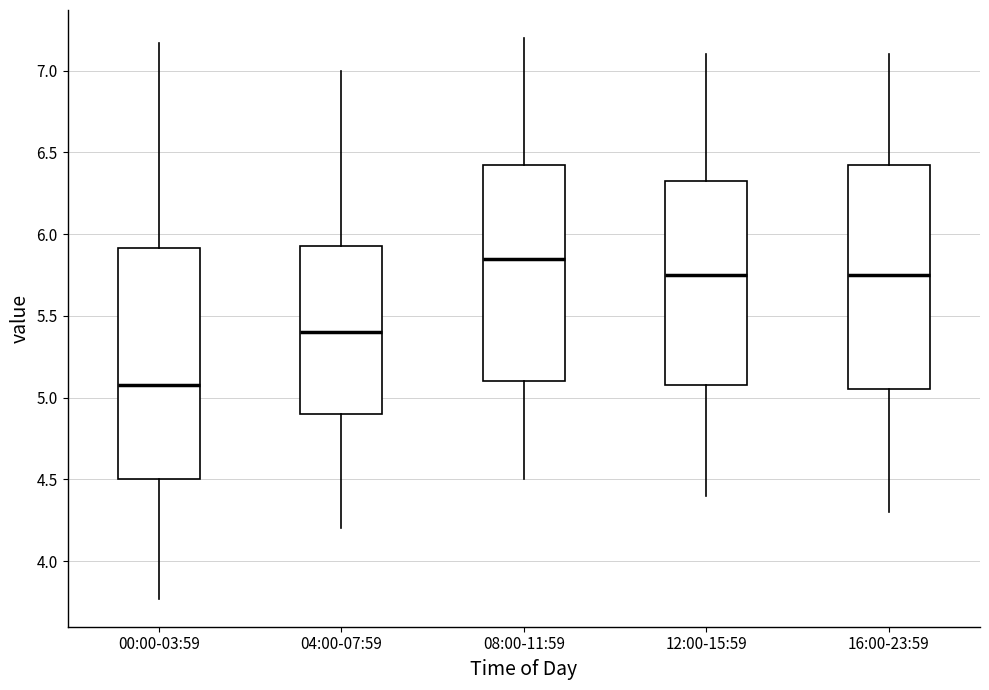

Reading left to right, read every box against the y-axis: the position of its median line, the range the box covers, and the ends of its whiskers. The values are not printed on the chart, so give them approximately, as read against the axis.

00:00-03:59: median 5.10, box 4.50 to 5.90, whiskers 3.75 to 7.15
04:00-07:59: median 5.40, box 4.90 to 5.95, whiskers 4.20 to 7.00
08:00-11:59: median 5.85, box 5.10 to 6.45, whiskers 4.50 to 7.20
12:00-15:59: median 5.75, box 5.10 to 6.35, whiskers 4.40 to 7.10
16:00-23:59: median 5.75, box 5.05 to 6.45, whiskers 4.30 to 7.10